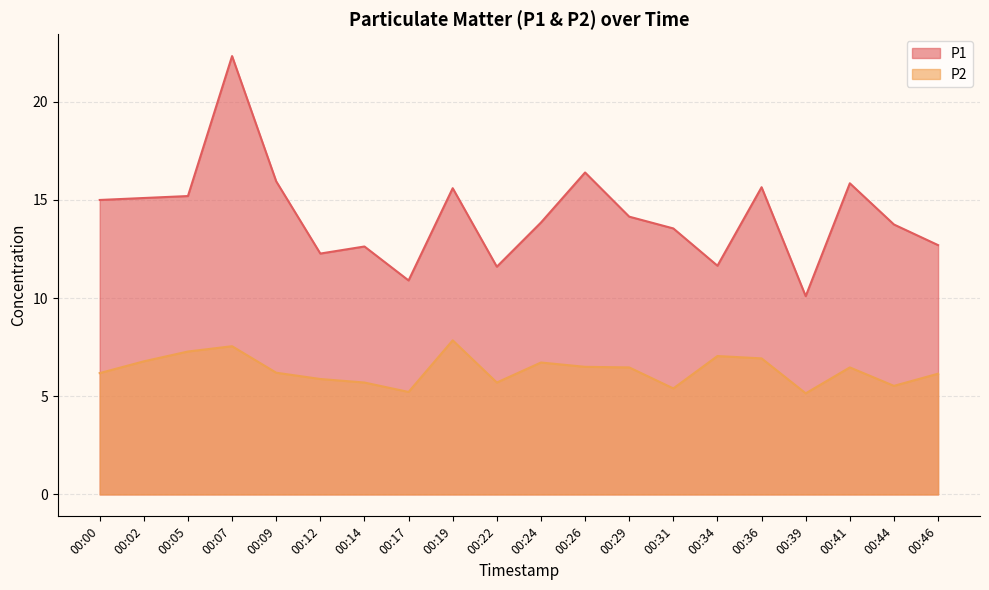

True or false: P2 and P1 intersect in this chart.

False